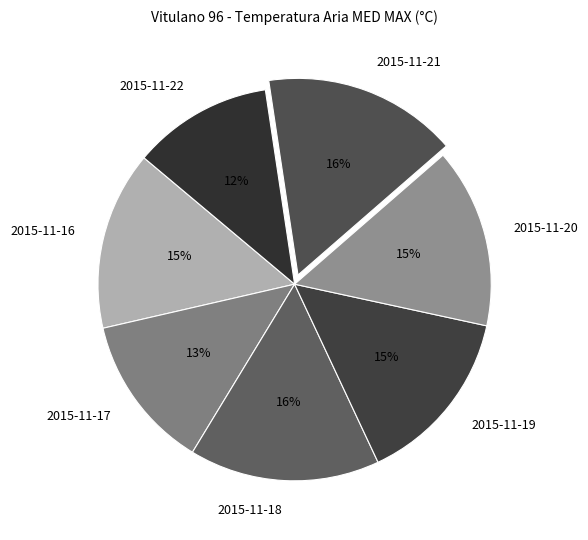

Approximately how many times larger is the value at 2015-11-21 compared to 2015-11-18?

1.0